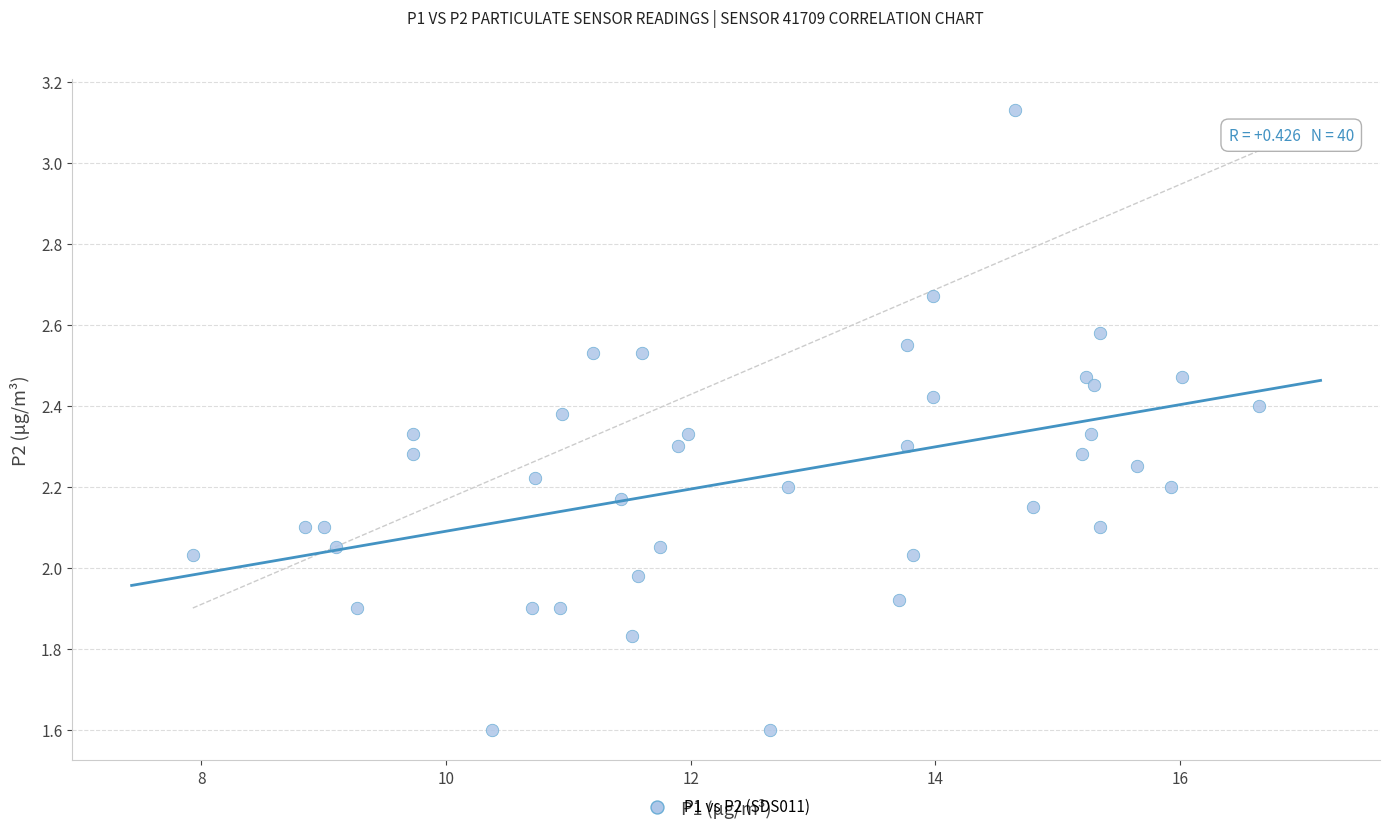

What is the range of X values (max minus min)?

8.7